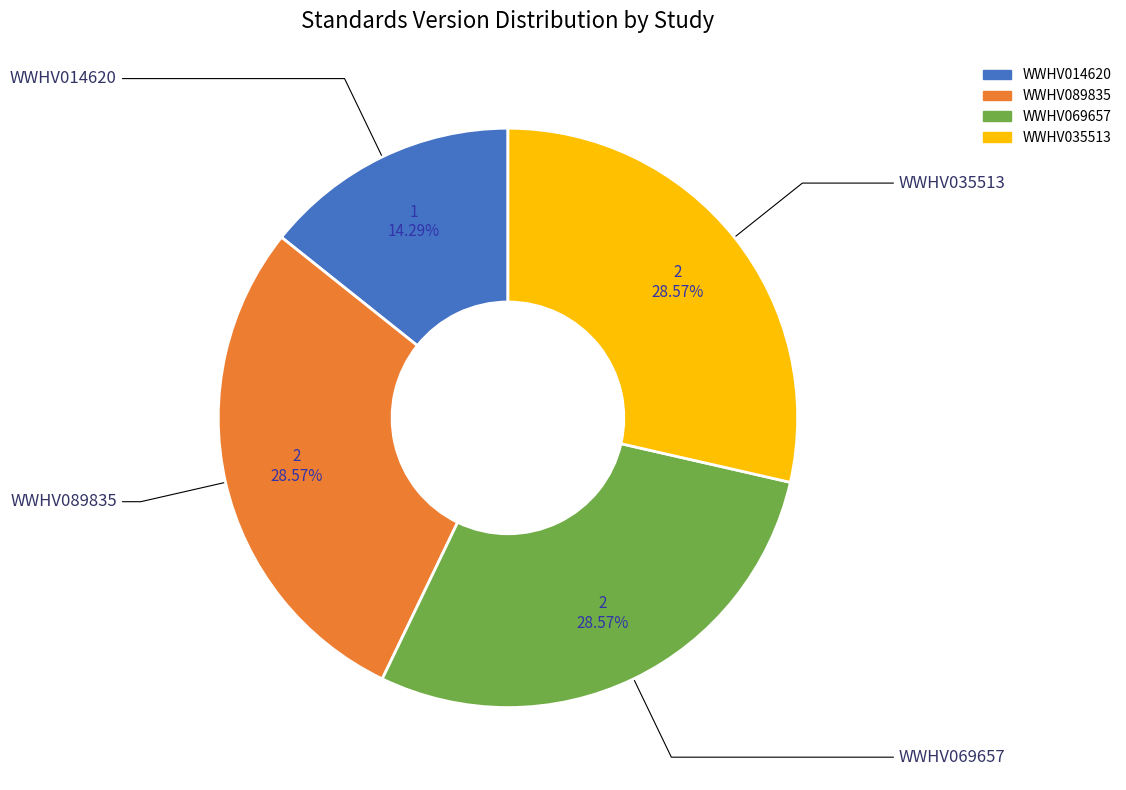

To the nearest percent, what is the difference between the largest and smallest slice percentages?

14%